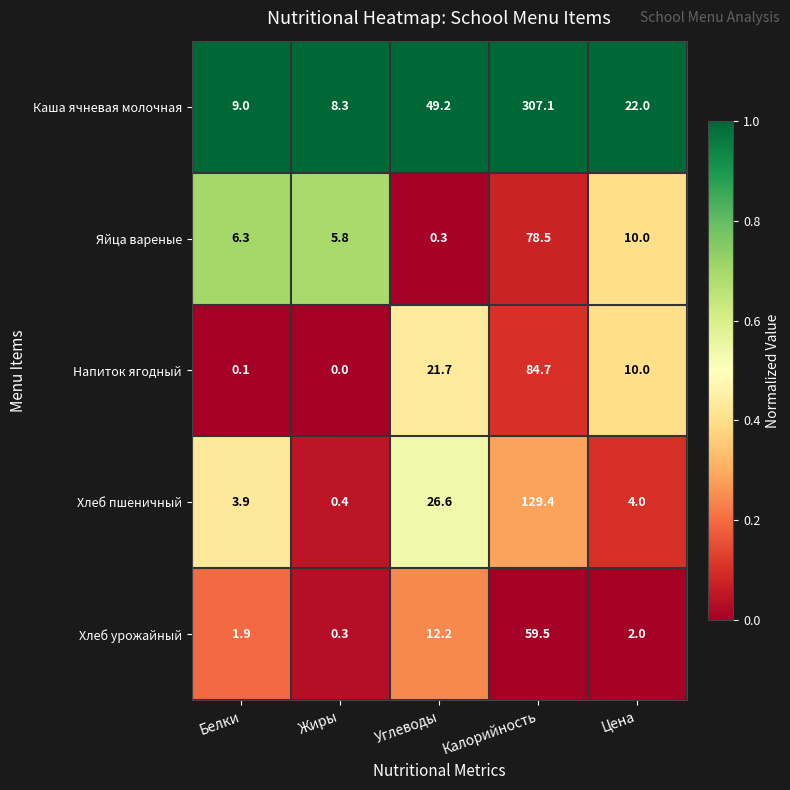

Is the value of Каша ячневая молочная at Жиры greater than the value of Яйца вареные at Калорийность?

No